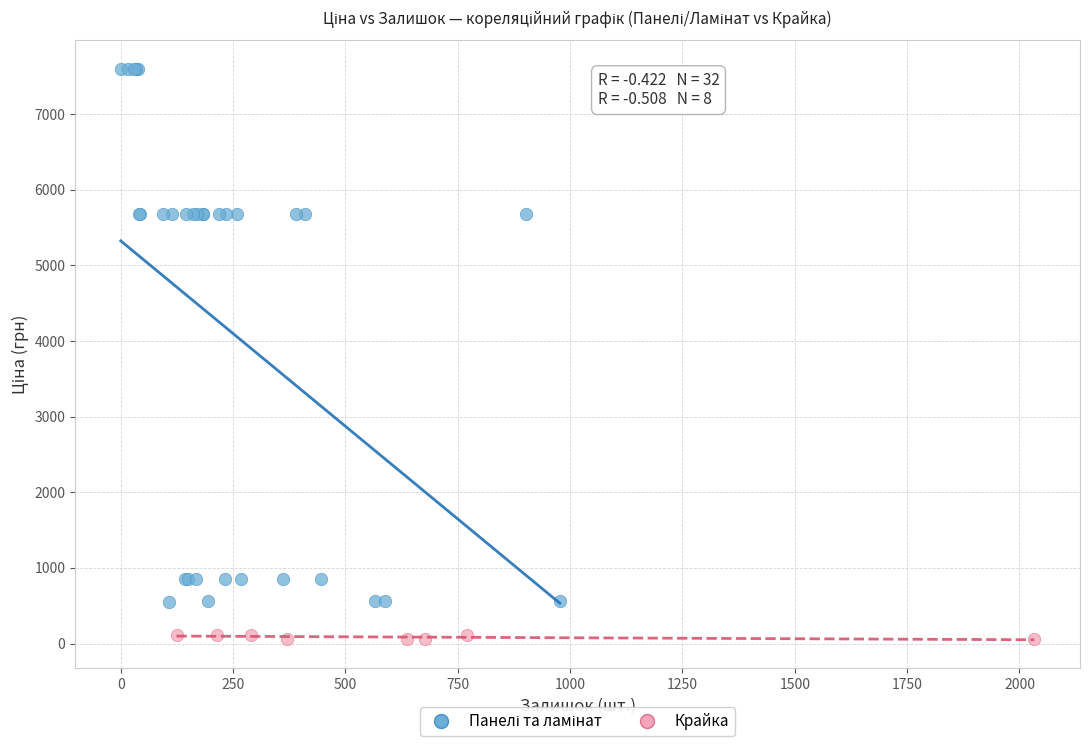

Which series reaches the minimum Y coordinate?

Крайка